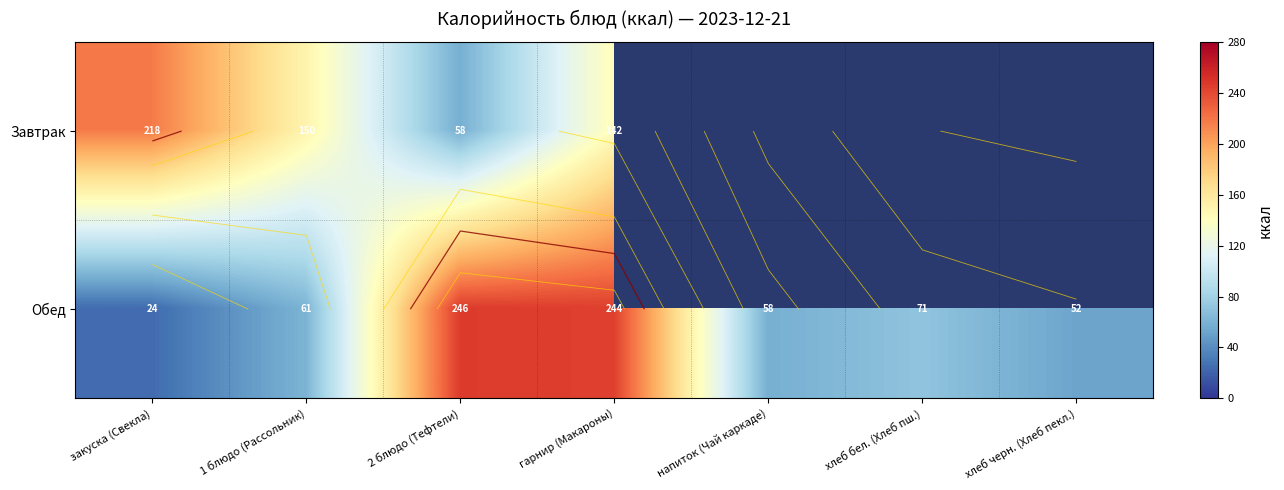

How many categories are shown in the chart?

7